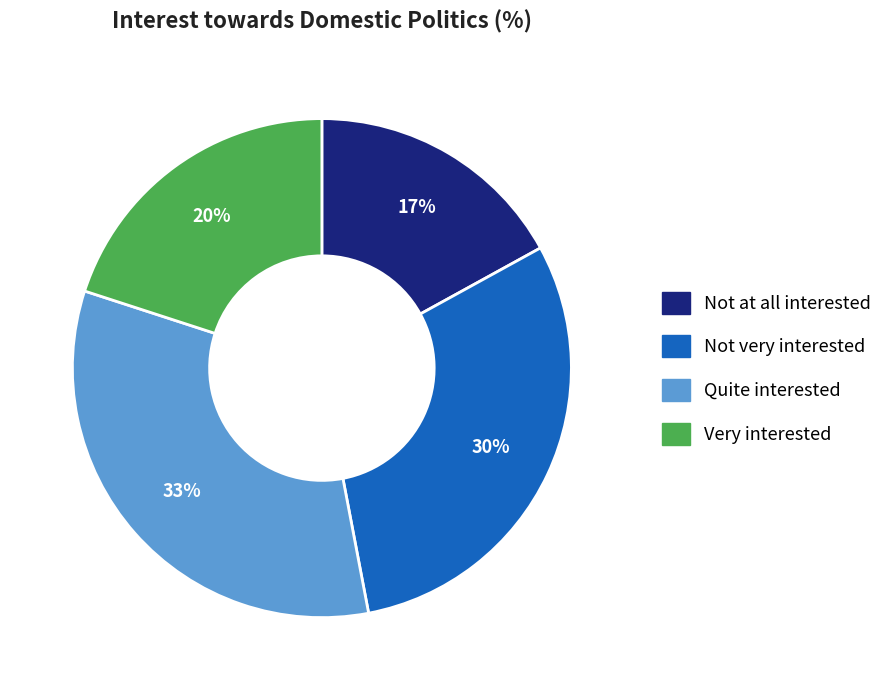

How many slices are in this pie chart?

4